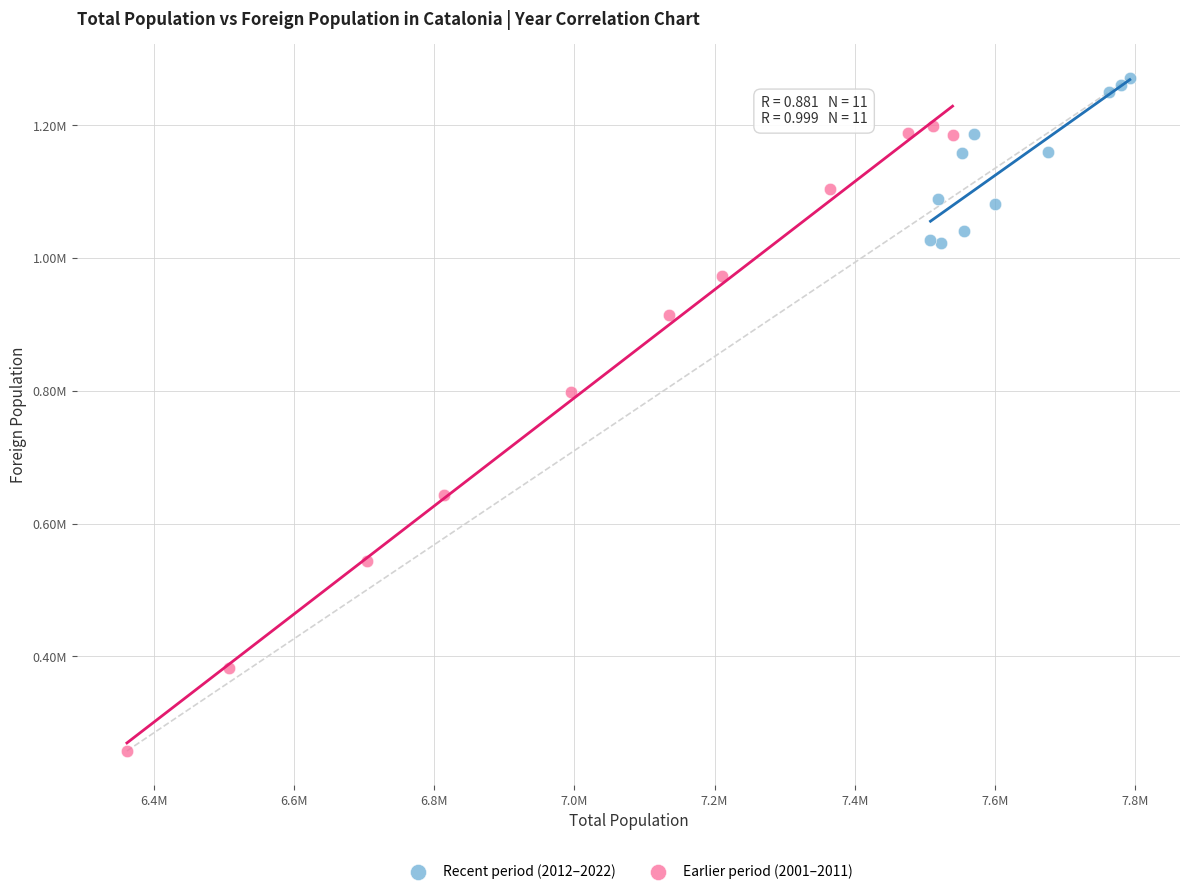

Which series contains the lowest Y value?

Earlier period (2001–2011)